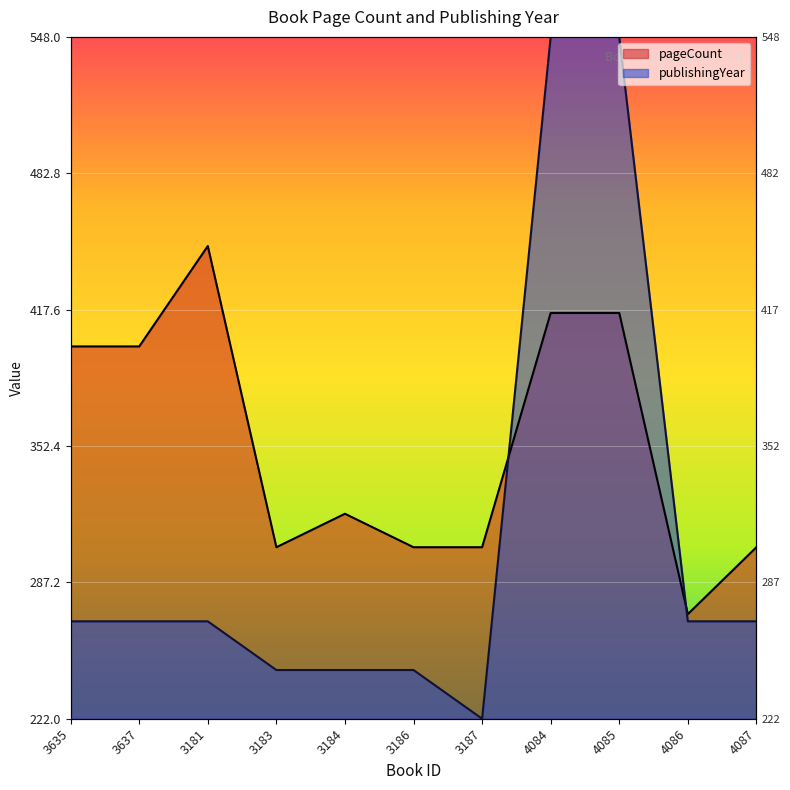

What is the total value across all series at 4084?

964.0